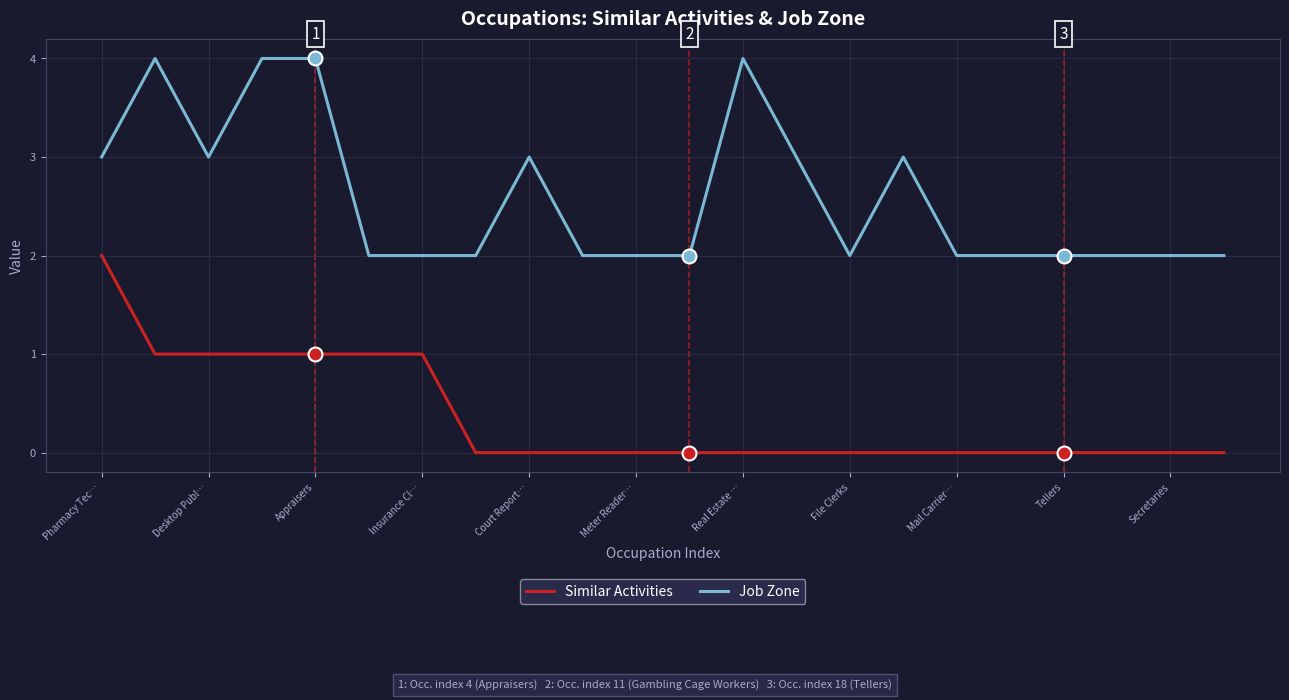

True or false: Similar Activities and Job Zone cross at least once.

False